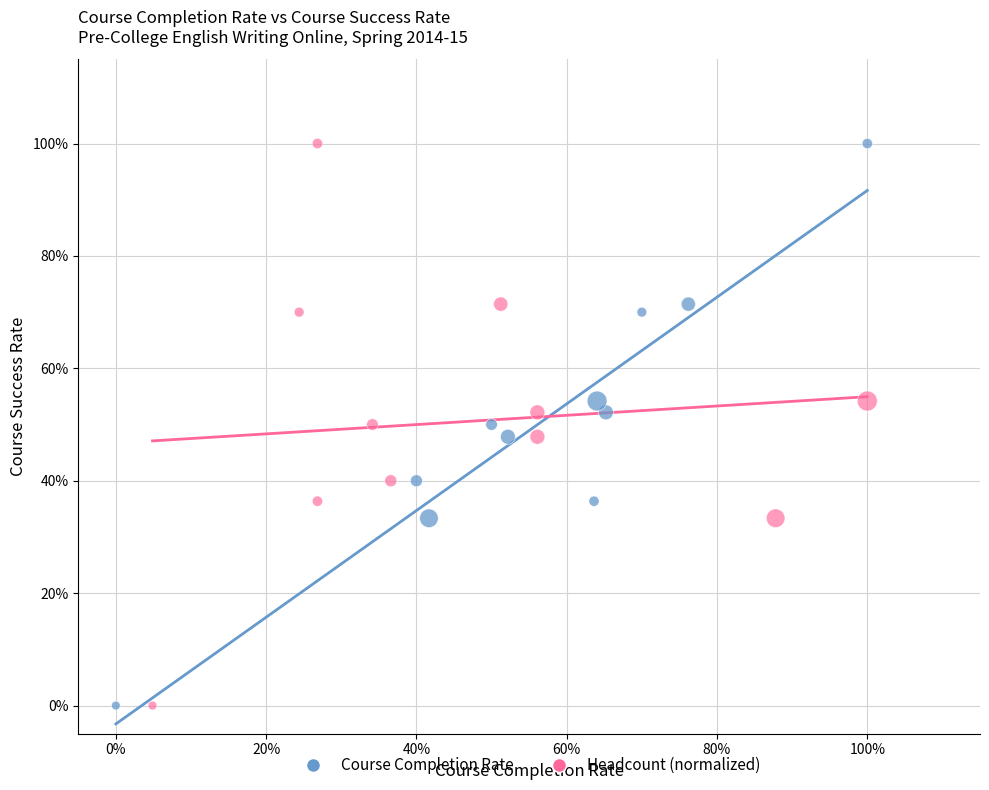

What are all the series names shown in the legend?

Course Completion Rate, Headcount (normalized)